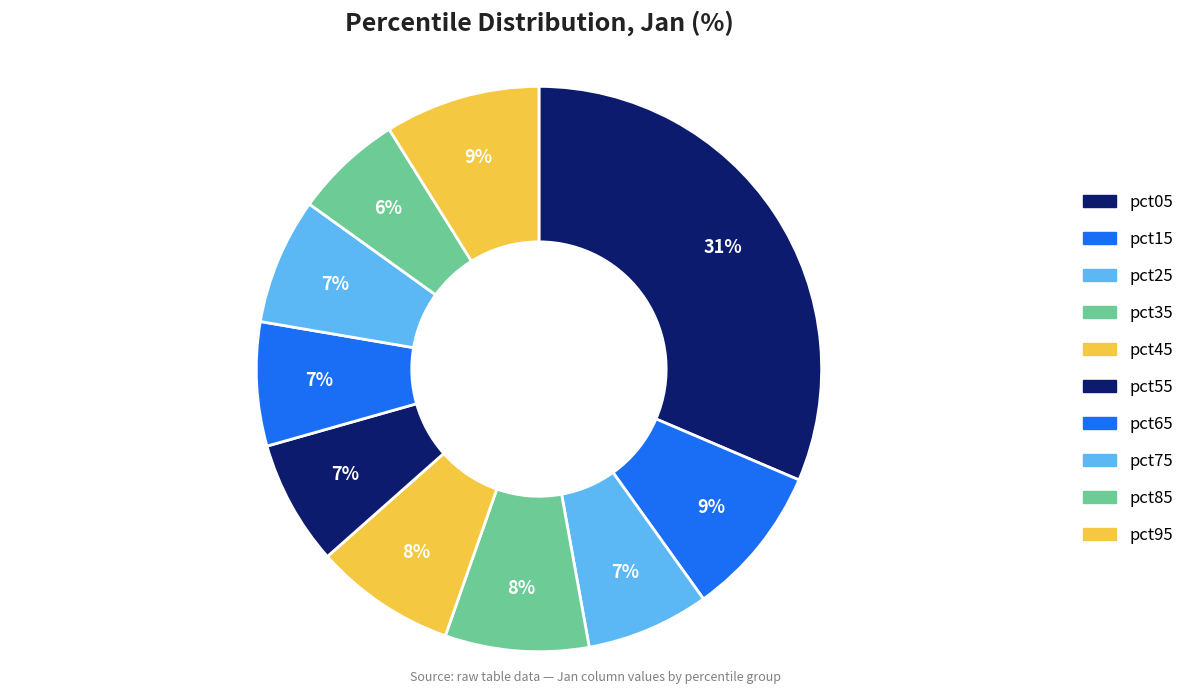

Is there any slice that represents more than half of the pie?

No